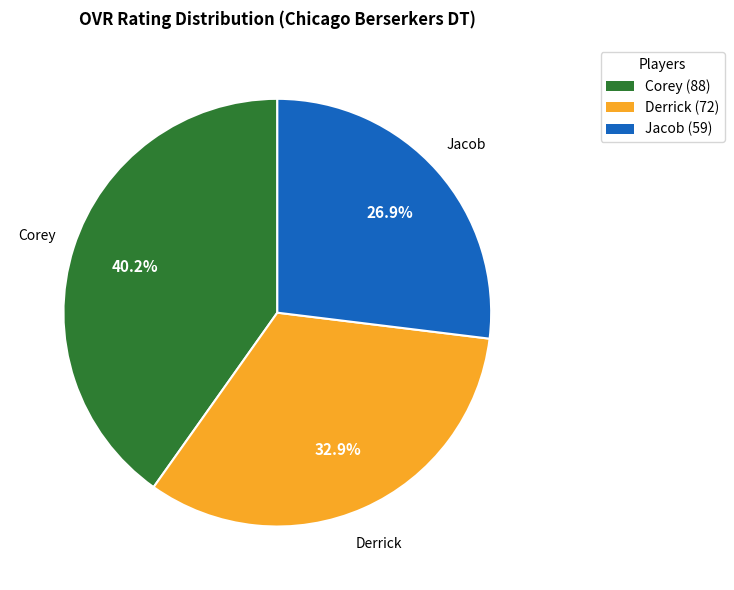

What is the ratio of the value at Corey to the value at Derrick?

1.2